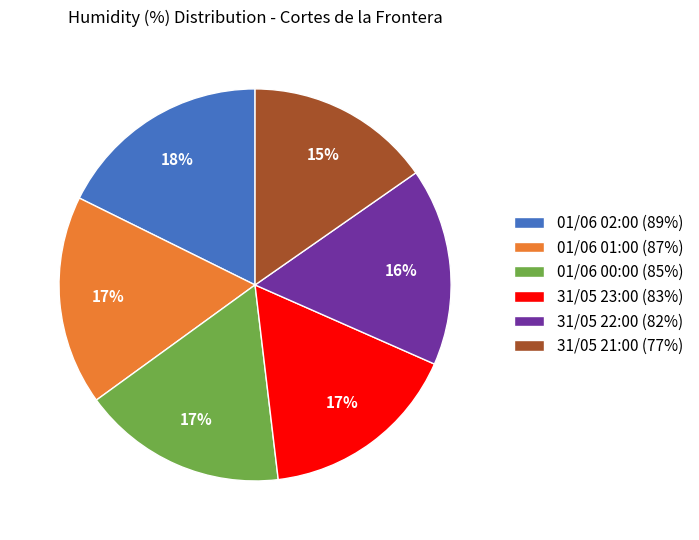

Which slice is the smallest?

31/05 21:00 (77%)